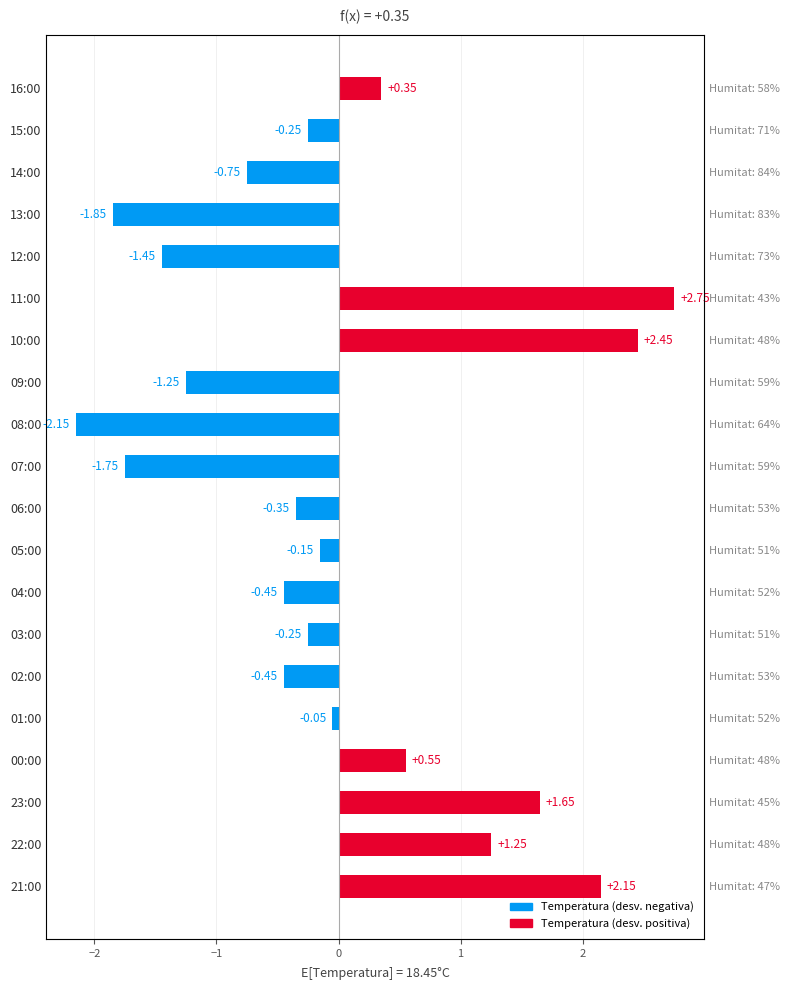

Is it true that the value at 16:00 is 0.1?

False